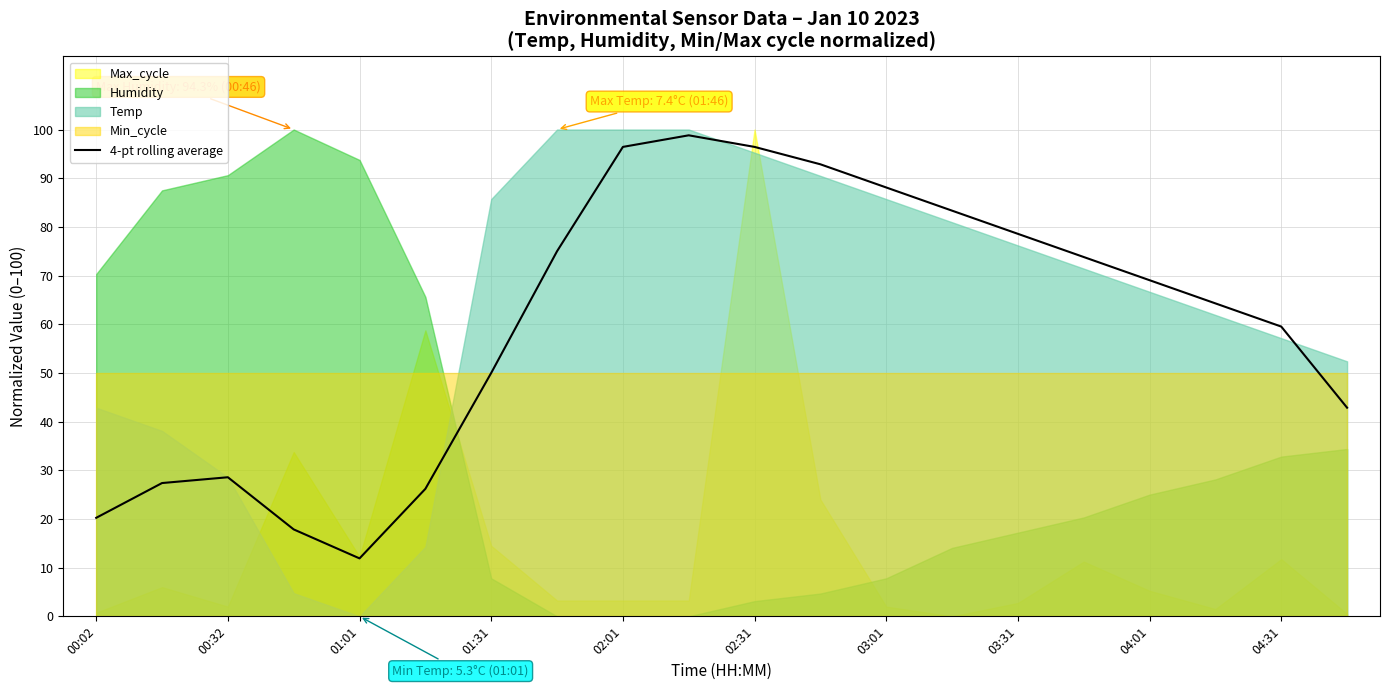

What is the sum of all values?

1201.2